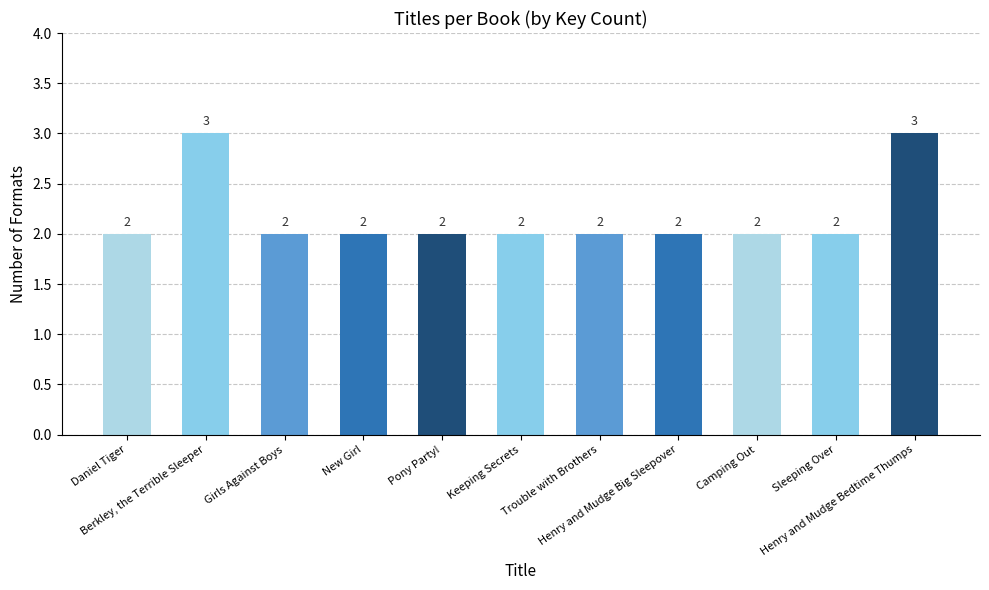

Reading right to left, list all the values displayed in this chart.

3	2	2	2	2	2	2	2	2	3	2